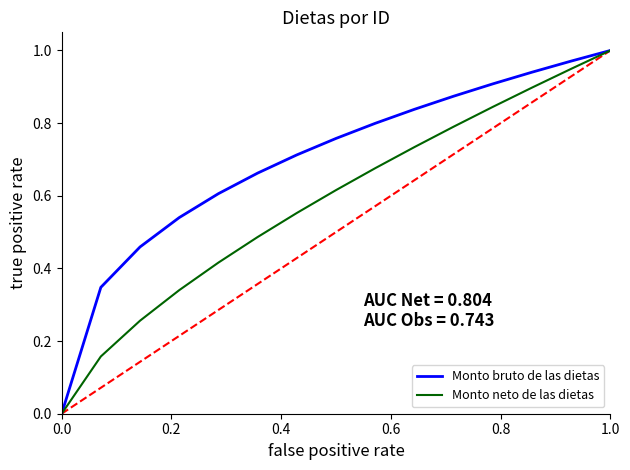

The value of Monto neto de las dietas at 0.4 is 0.2. True or false?

False